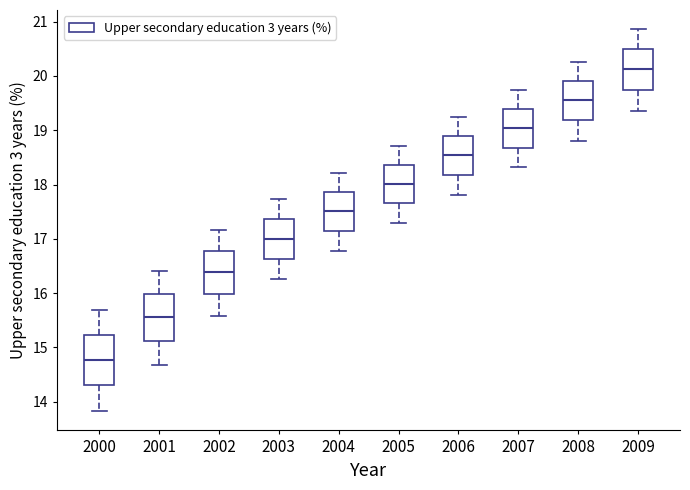

Reading left to right, transcribe this box plot: for each box, give where its median line is, the range the box spans, and where its two whiskers end, as read against the y-axis. The values are not printed on the chart, so give them approximately, as read against the axis.

2000: median 14.8, box 14.3 to 15.2, whiskers 13.8 to 15.7
2001: median 15.6, box 15.1 to 16.0, whiskers 14.7 to 16.4
2002: median 16.4, box 16.0 to 16.8, whiskers 15.6 to 17.2
2003: median 17.0, box 16.6 to 17.4, whiskers 16.3 to 17.7
2004: median 17.5, box 17.1 to 17.9, whiskers 16.8 to 18.2
2005: median 18.0, box 17.7 to 18.4, whiskers 17.3 to 18.7
2006: median 18.5, box 18.2 to 18.9, whiskers 17.8 to 19.2
2007: median 19.0, box 18.7 to 19.4, whiskers 18.3 to 19.7
2008: median 19.6, box 19.2 to 19.9, whiskers 18.8 to 20.3
2009: median 20.1, box 19.7 to 20.5, whiskers 19.4 to 20.9